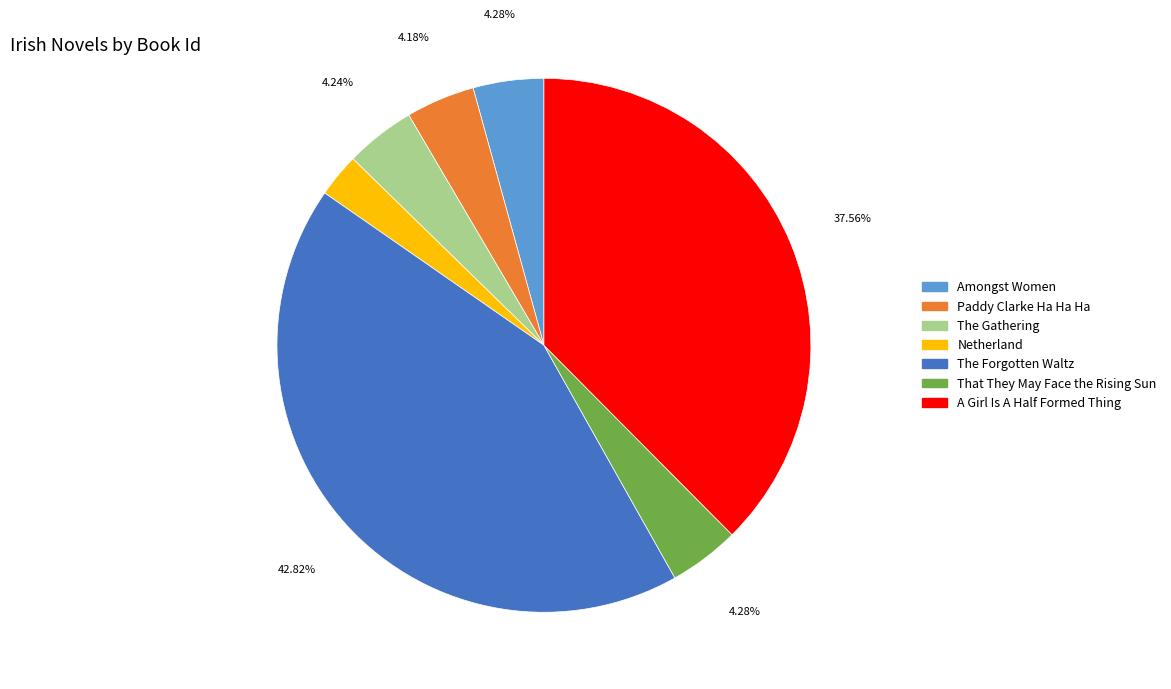

Which has a higher value, That They May Face the Rising Sun or A Girl Is A Half Formed Thing?

A Girl Is A Half Formed Thing